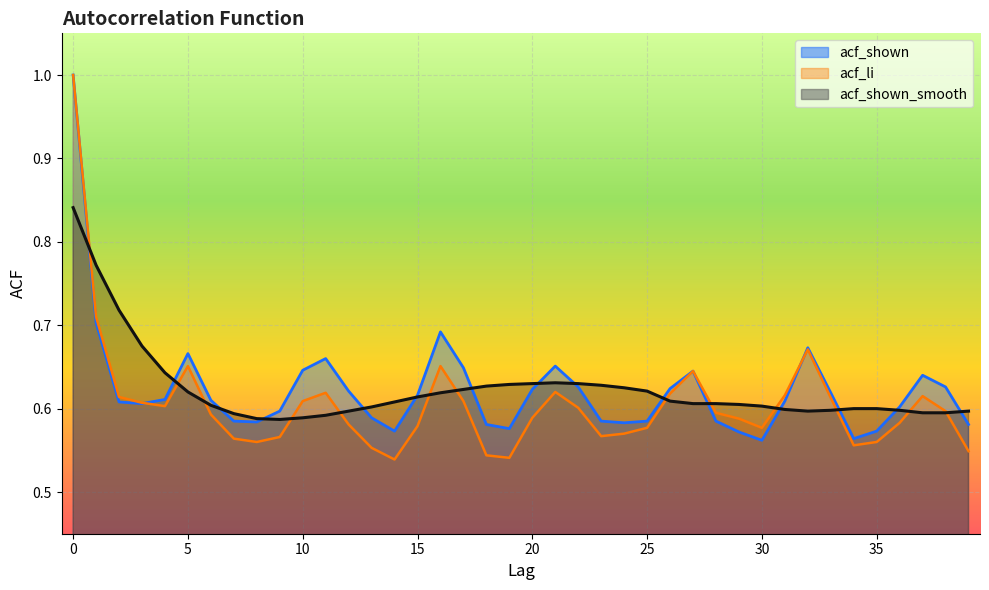

After their last crossing, which series has the higher values: acf_shown or acf_li?

acf_shown